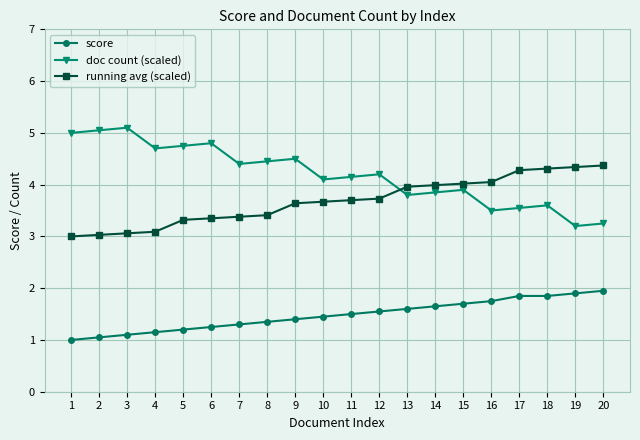

What is the sum of all running avg (scaled) values?

73.7